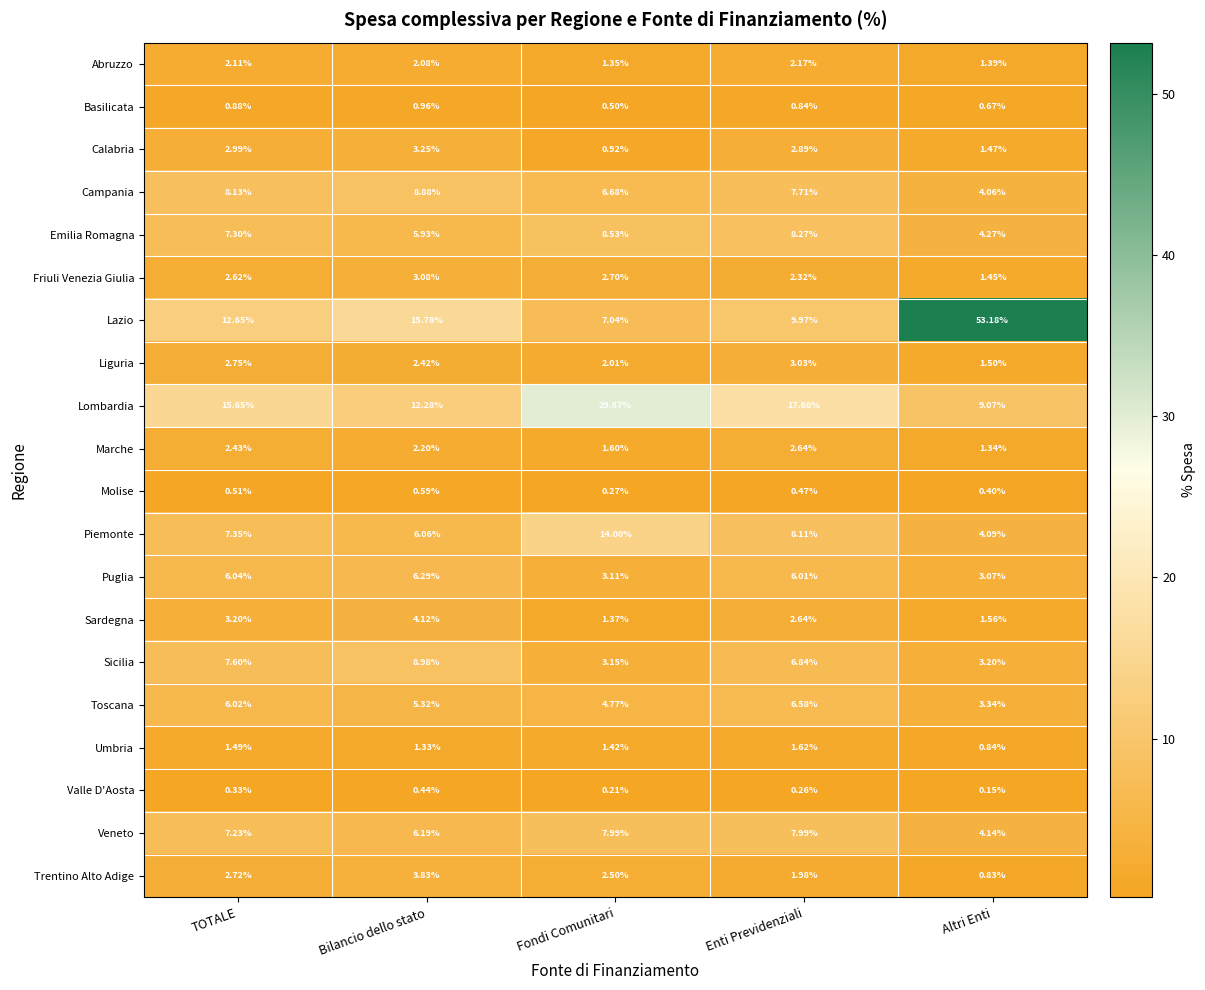

At which label is Marche closest to 1?

Altri Enti